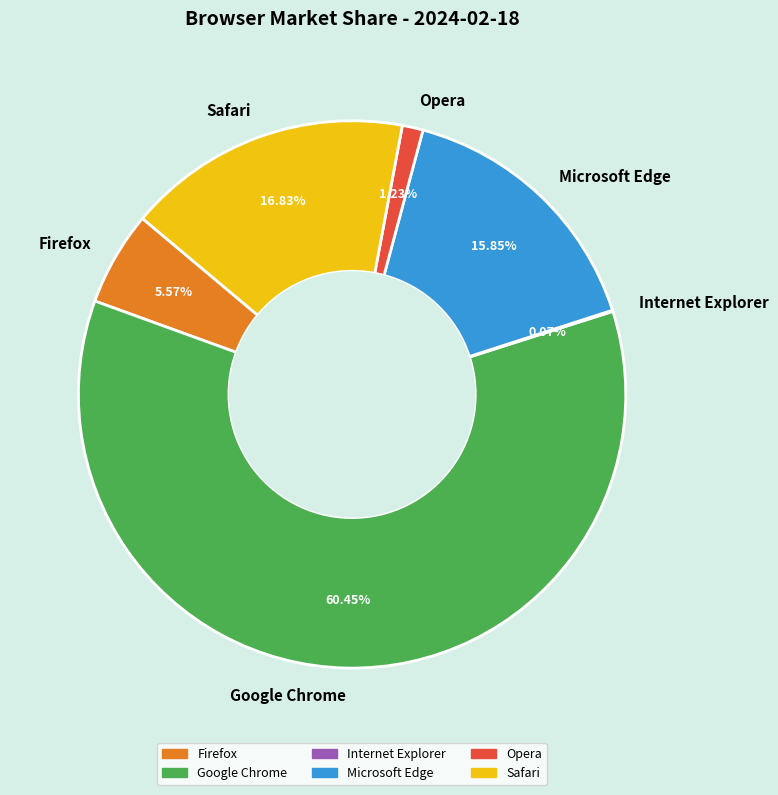

Do Microsoft Edge and Safari together represent more than half of the pie?

No